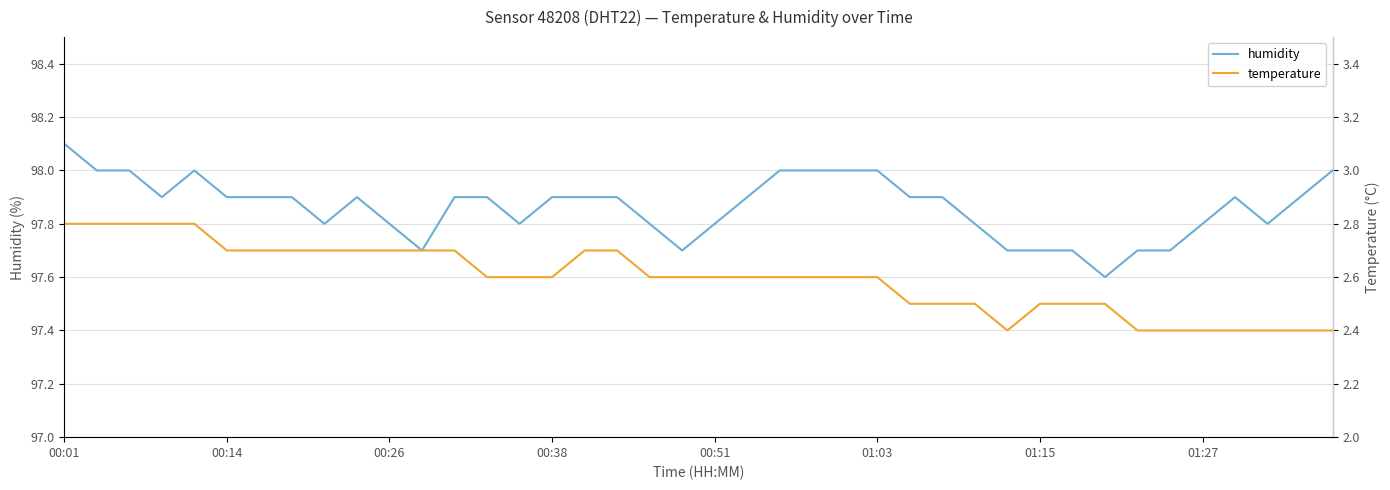

True or false: humidity has a value of 98.1 at 00:01.

True